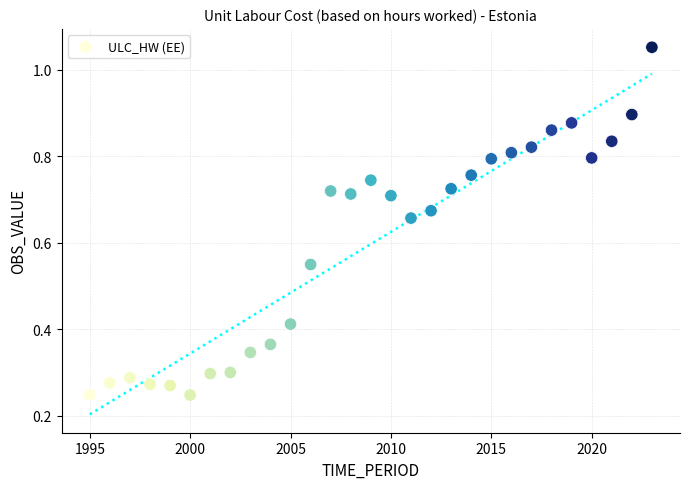

What is the range of X values (max minus min)?

28.0